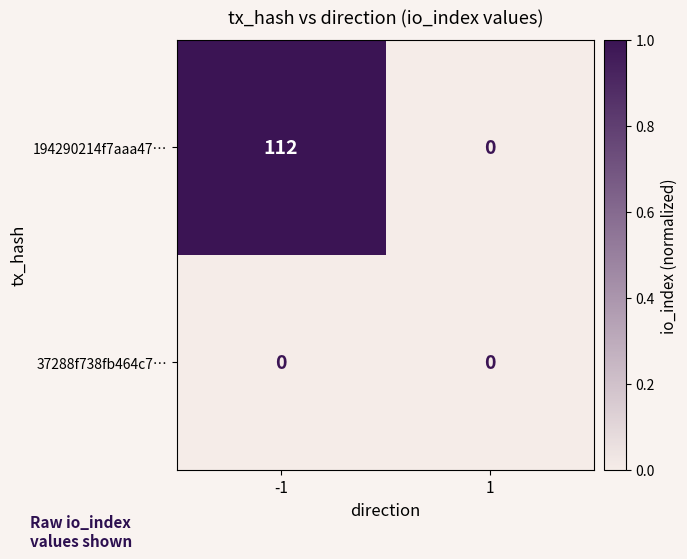

Count the number of data series in this chart.

2